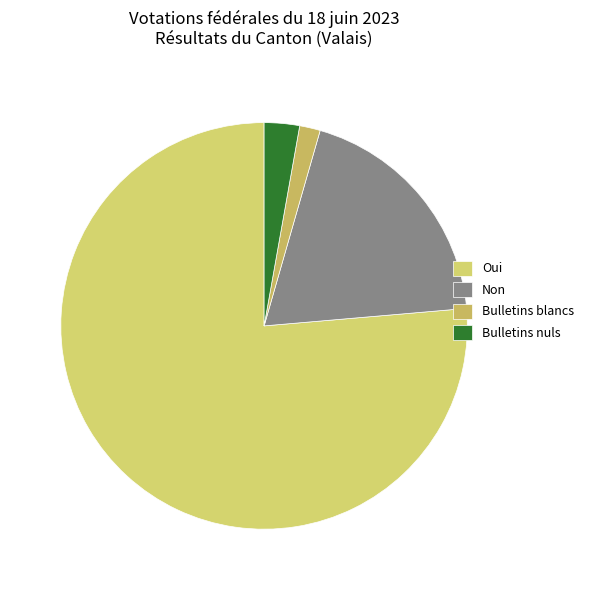

To the nearest percent, what percentage of the pie is Non?

19%